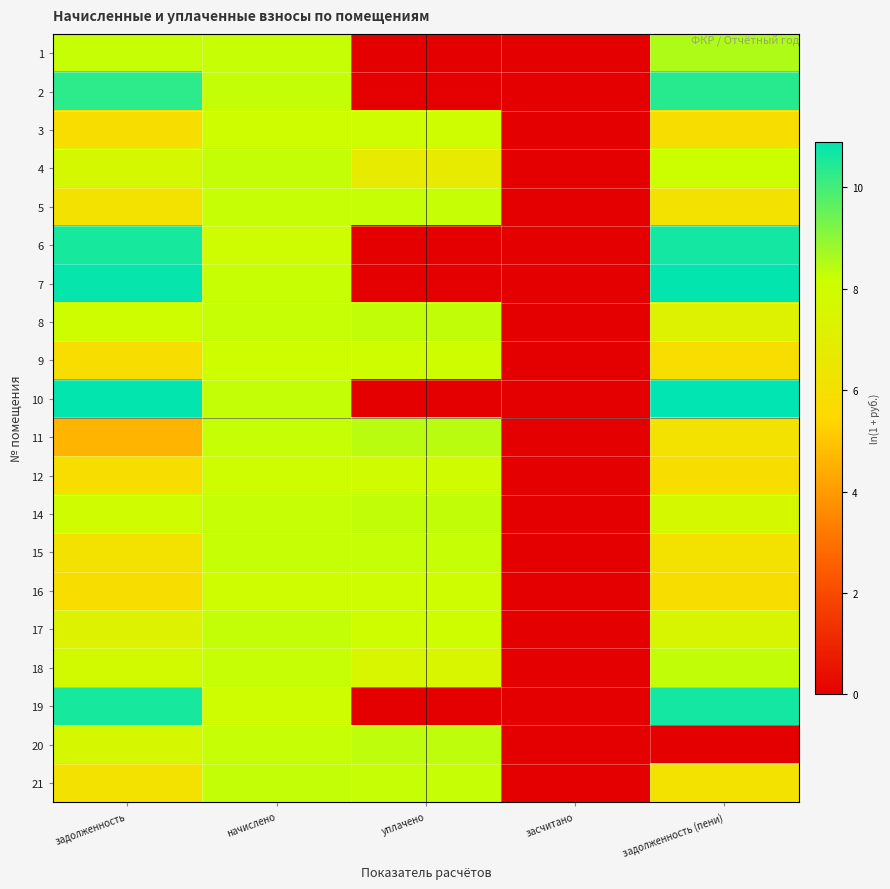

At начислено, list the series in order from smallest to largest.

6, 12, 19, 16, 3, 9, 7, 14, 20, 15, 8, 11, 18, 1, 5, 21, 2, 4, 10, 17